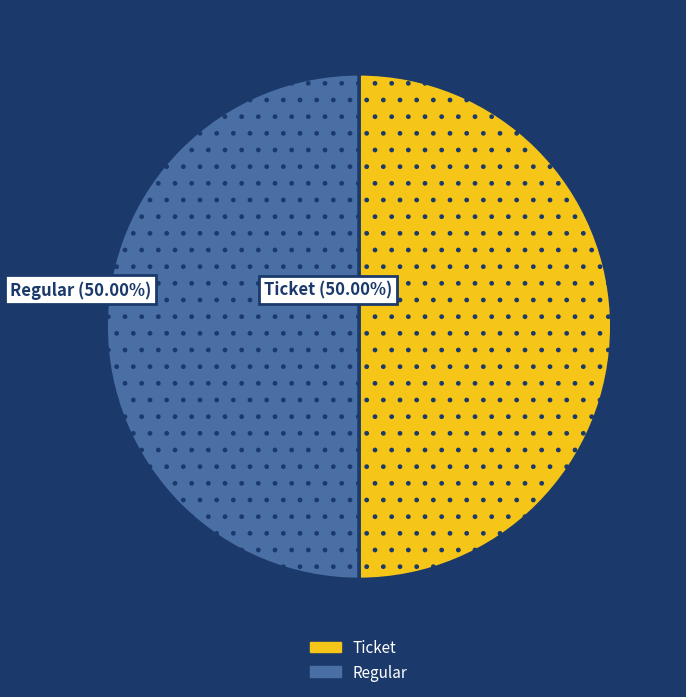

Is the sum of Ticket and Regular greater than half?

Yes